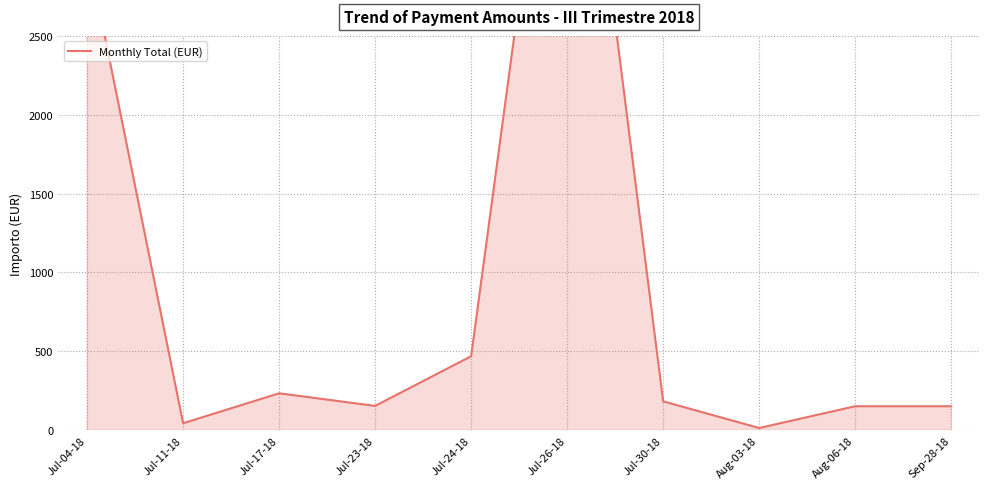

Read the value at Jul-24-18.

469.0